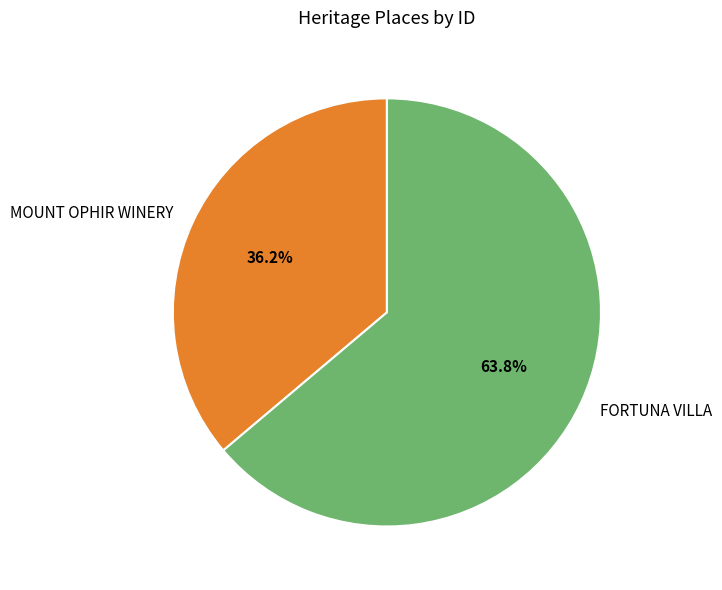

What is the smallest slice in the pie chart?

MOUNT OPHIR WINERY